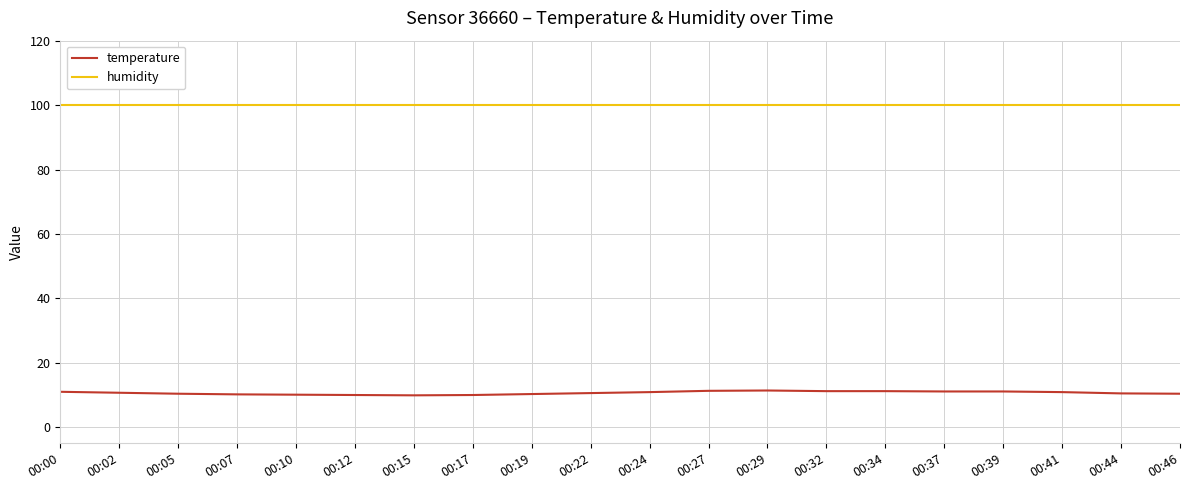

True or false: humidity and temperature intersect in this chart.

False